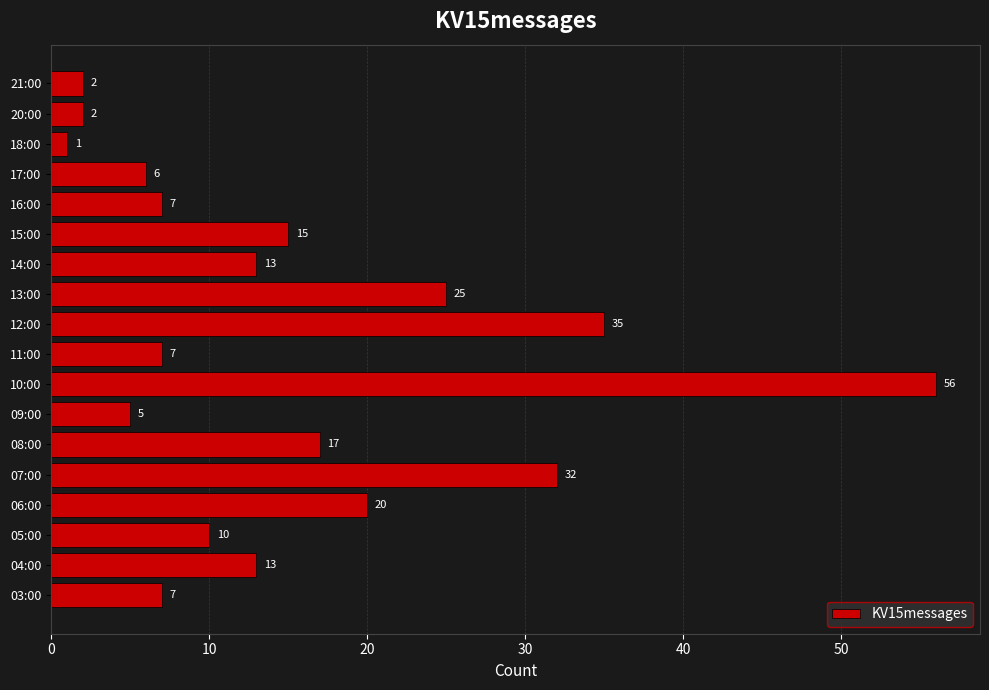

Which has a higher value, 05:00 or 09:00?

05:00